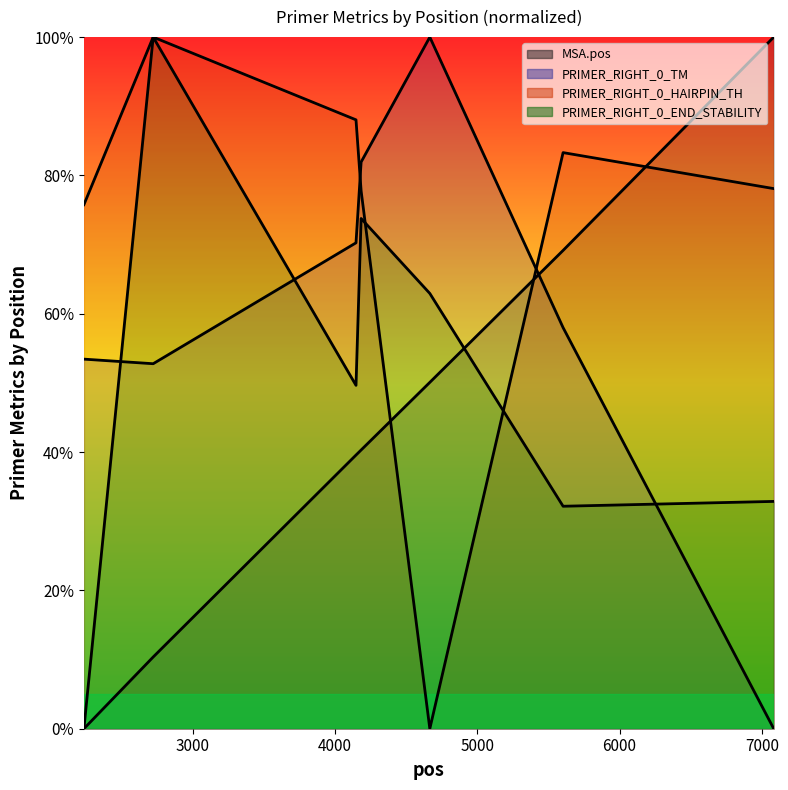

What are all the series names shown in the legend?

MSA.pos, PRIMER_RIGHT_0_TM, PRIMER_RIGHT_0_HAIRPIN_TH, PRIMER_RIGHT_0_END_STABILITY